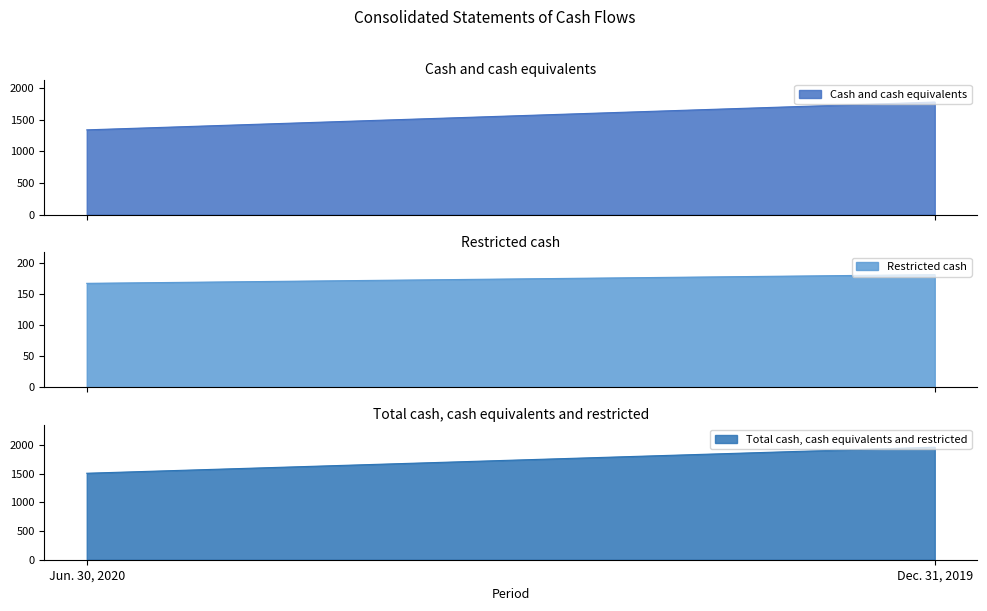

At which label is Restricted cash closest to 174?

Jun. 30, 2020